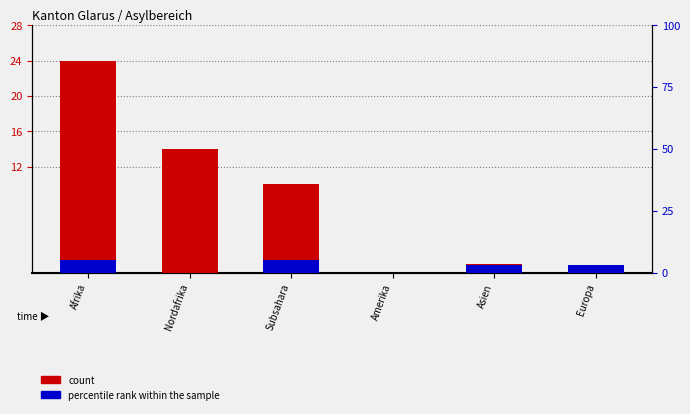

Which series has the largest total across all categories?

count